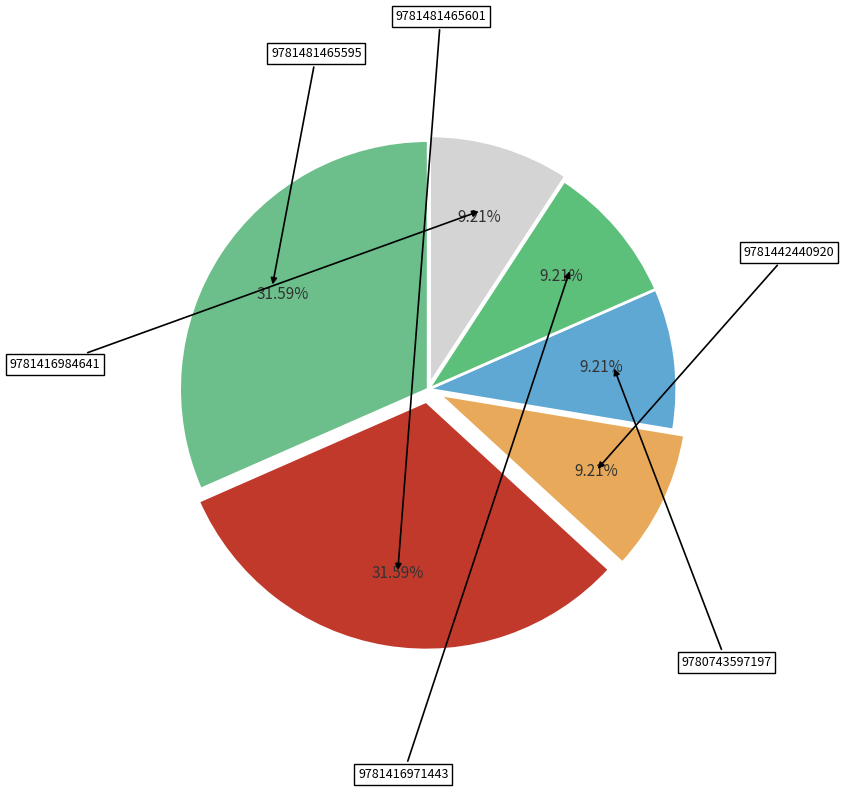

Which slice is the smallest?

9781442440920 (Barack Obama Paperback)